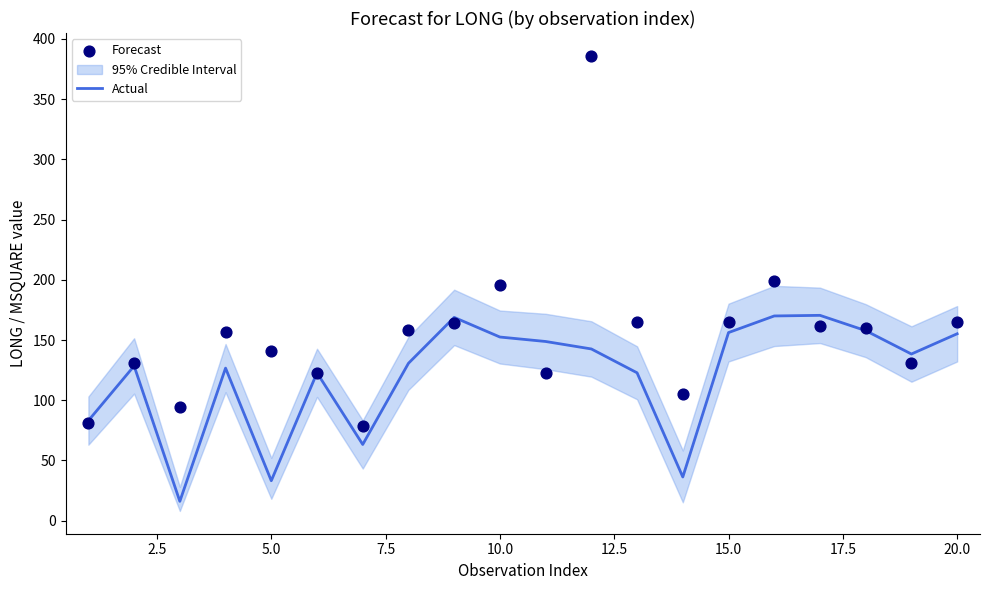

Is the value of Forecast at 2.5 greater than the value of Actual at 10?

No